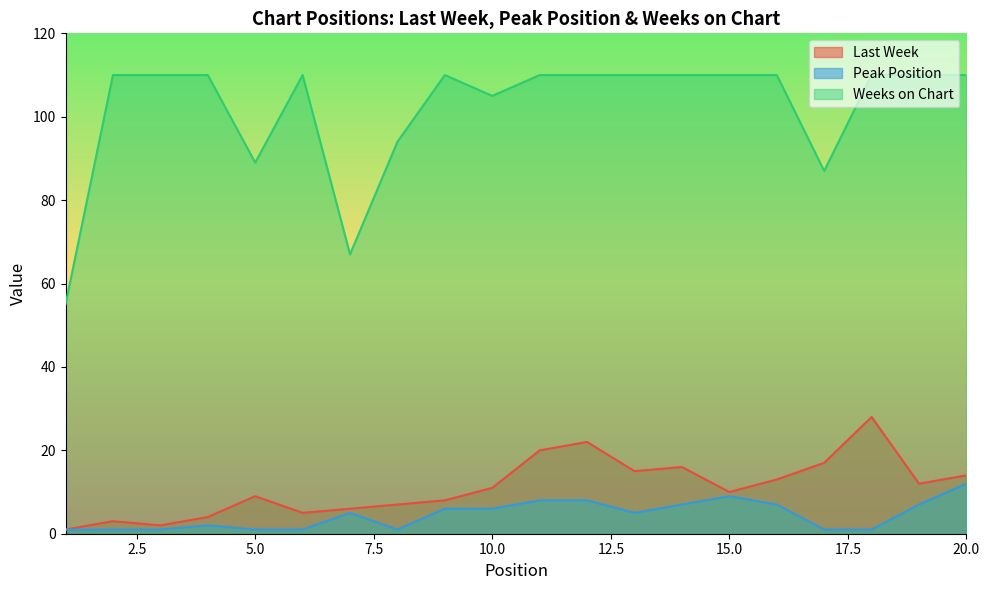

At which label does Weeks on Chart reach its peak?

2